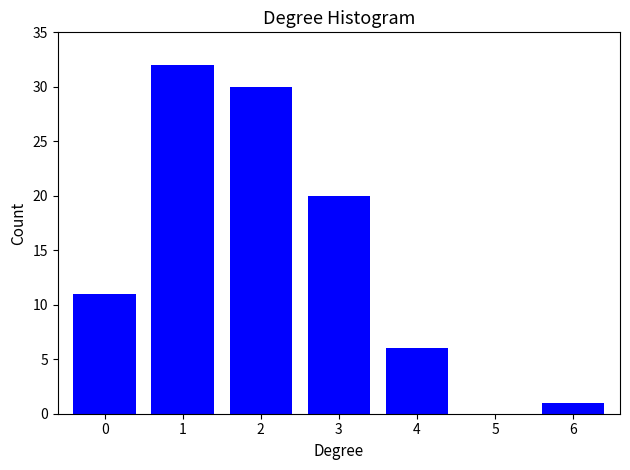

Reading left to right, extract all data points from this chart.

0=11	1=32	2=30	3=20	4=6	5=0	6=1